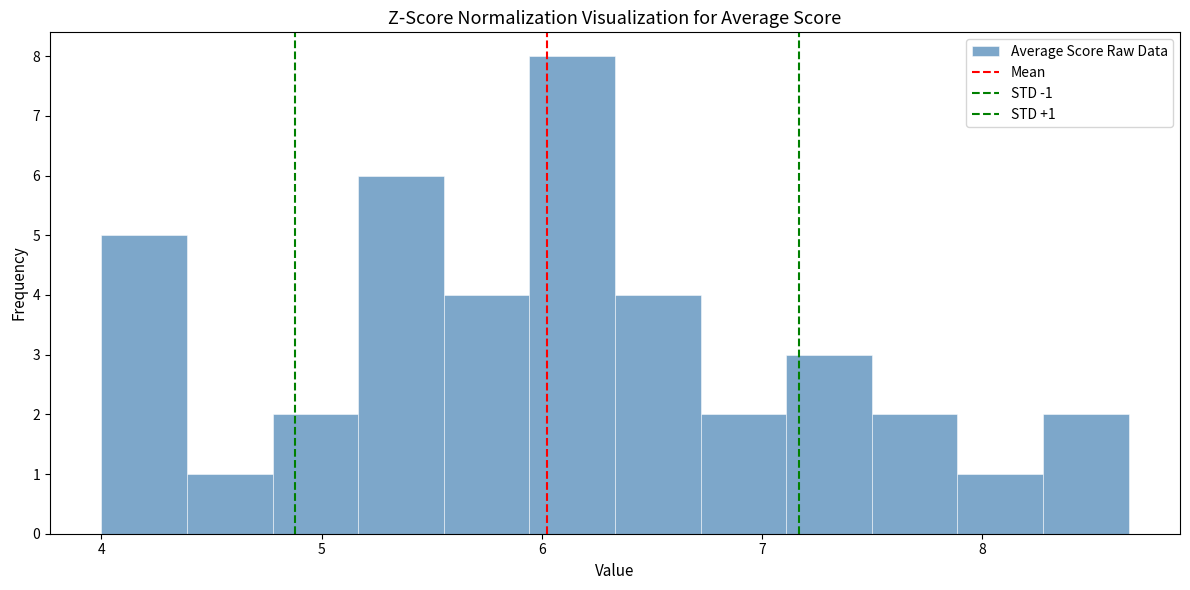

Read against the x-axis, roughly where is the centre of the tallest bar?

6.1